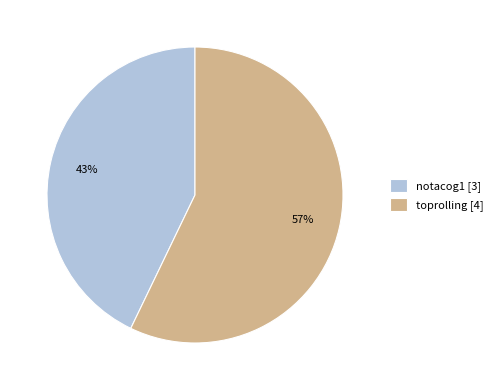

Which has a higher value, toprolling [4] or notacog1 [3]?

toprolling [4]